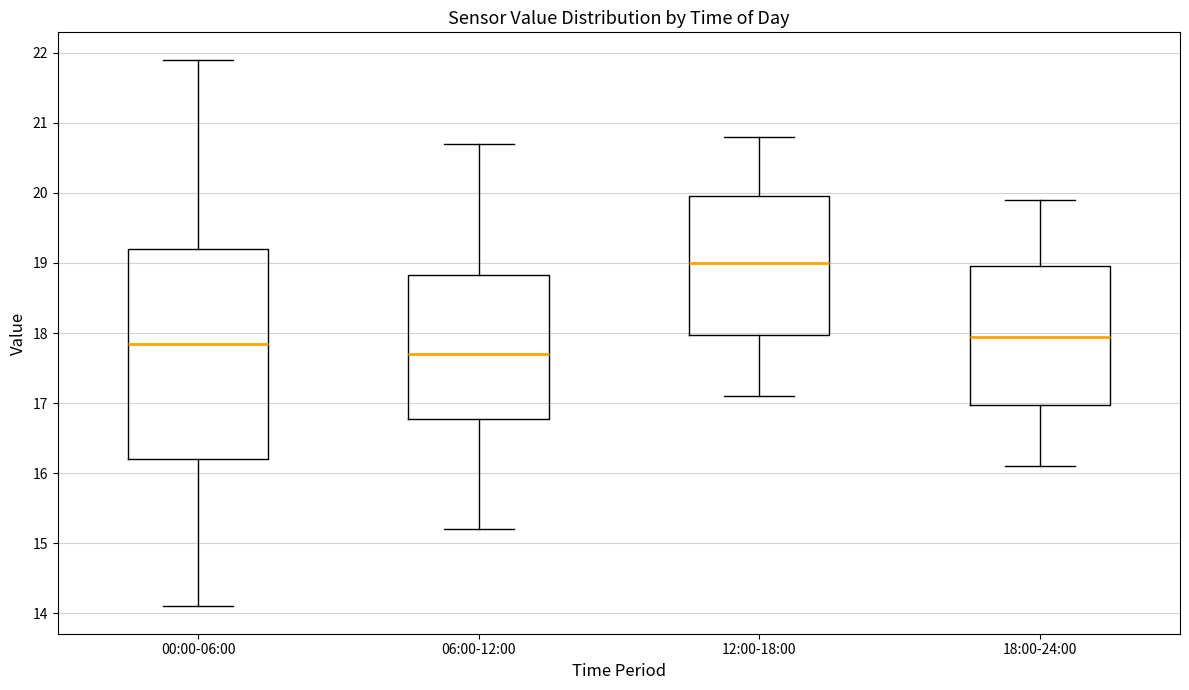

Reading left to right, transcribe this box plot: for each box, give where its median line is, the range the box spans, and where its two whiskers end, as read against the y-axis. The values are not printed on the chart, so give them approximately, as read against the axis.

00:00-06:00: median 17.9, box 16.2 to 19.2, whiskers 14.1 to 21.9
06:00-12:00: median 17.7, box 16.8 to 18.8, whiskers 15.2 to 20.7
12:00-18:00: median 19.0, box 18.0 to 20.0, whiskers 17.1 to 20.8
18:00-24:00: median 18.0, box 17.0 to 19.0, whiskers 16.1 to 19.9